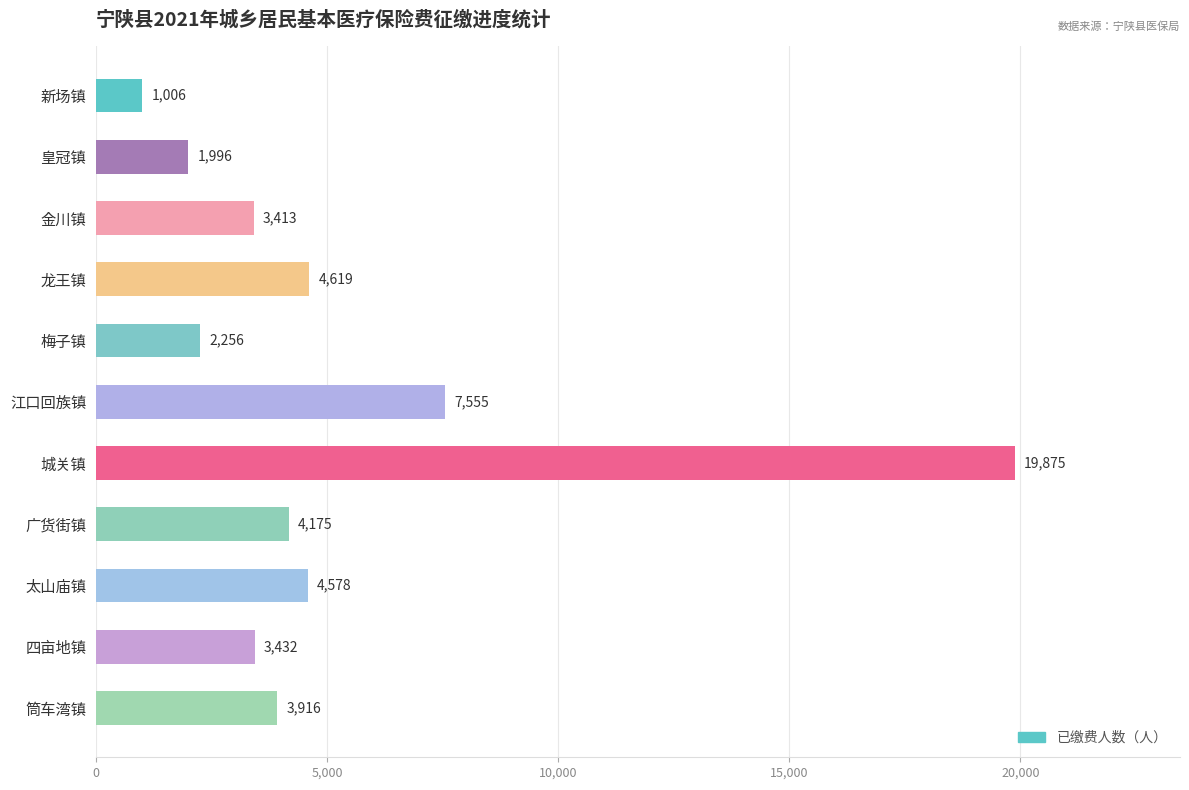

How many bars are there in total?

11